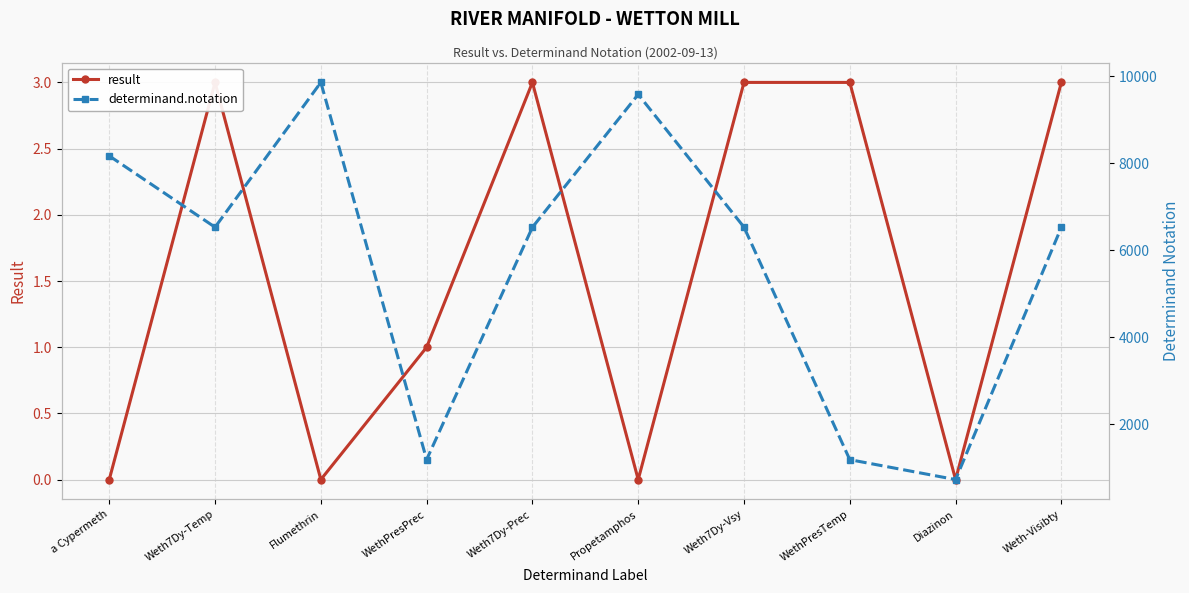

True or false: result and determinand.notation intersect in this chart.

False